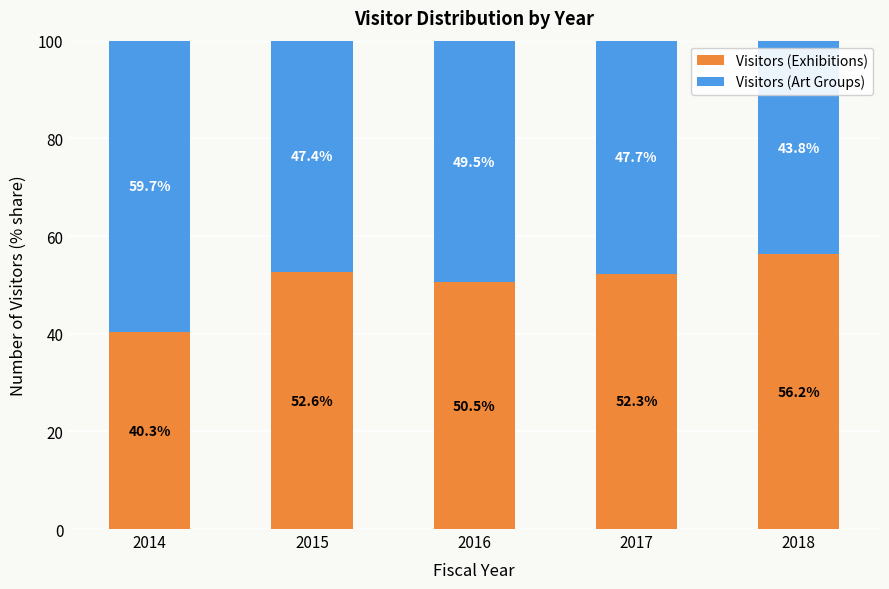

What is the approximate value of Visitors (Exhibitions) at 2017?

52.3